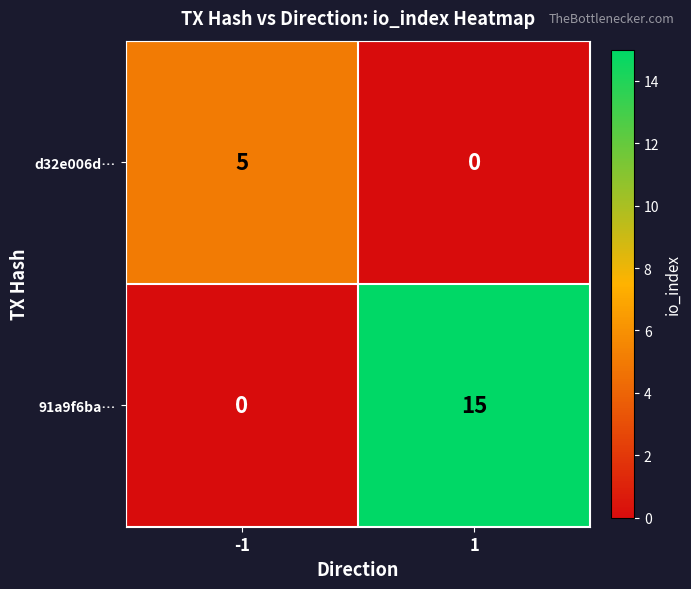

What is the sum of the 91a9f6ba… values at -1 and 1?

15